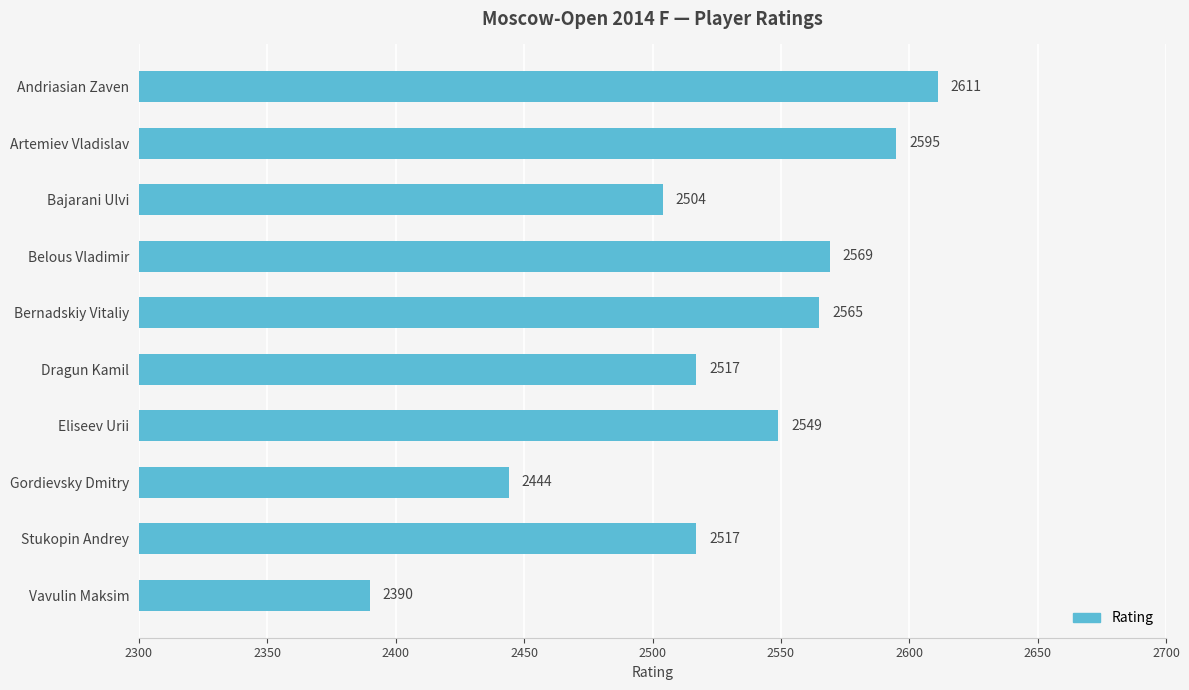

What is the greatest value displayed?

2611